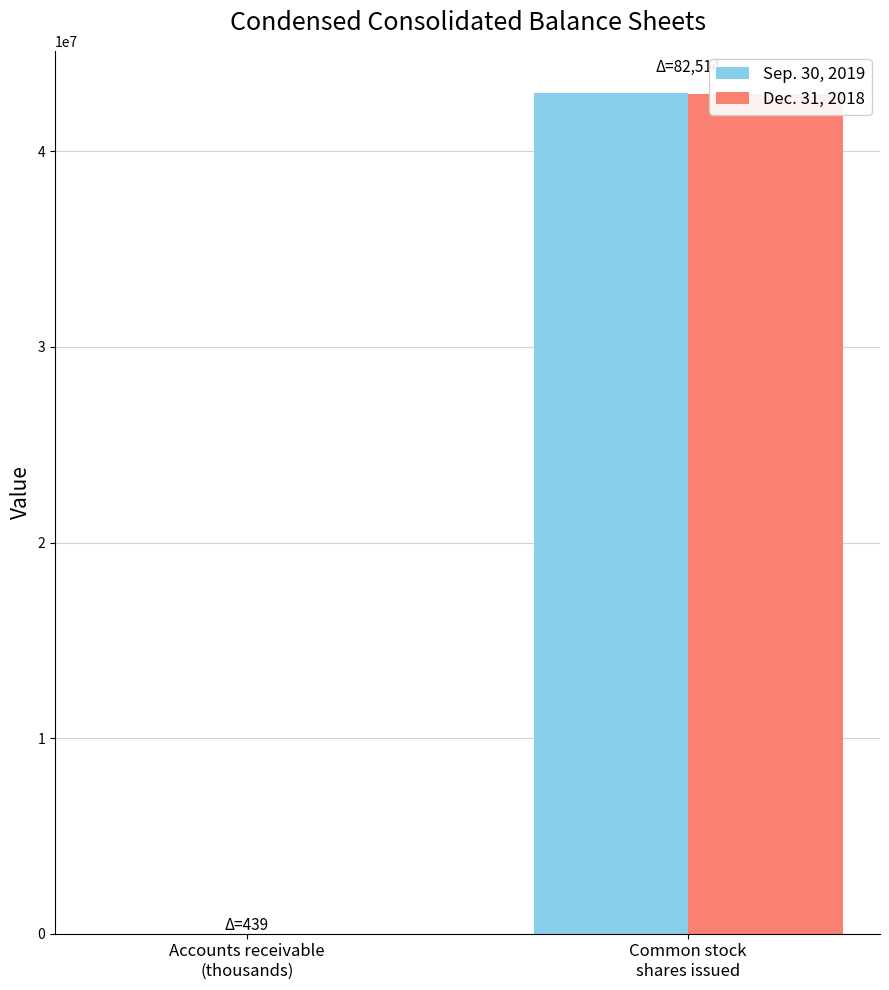

Count the number of categories in the chart.

2